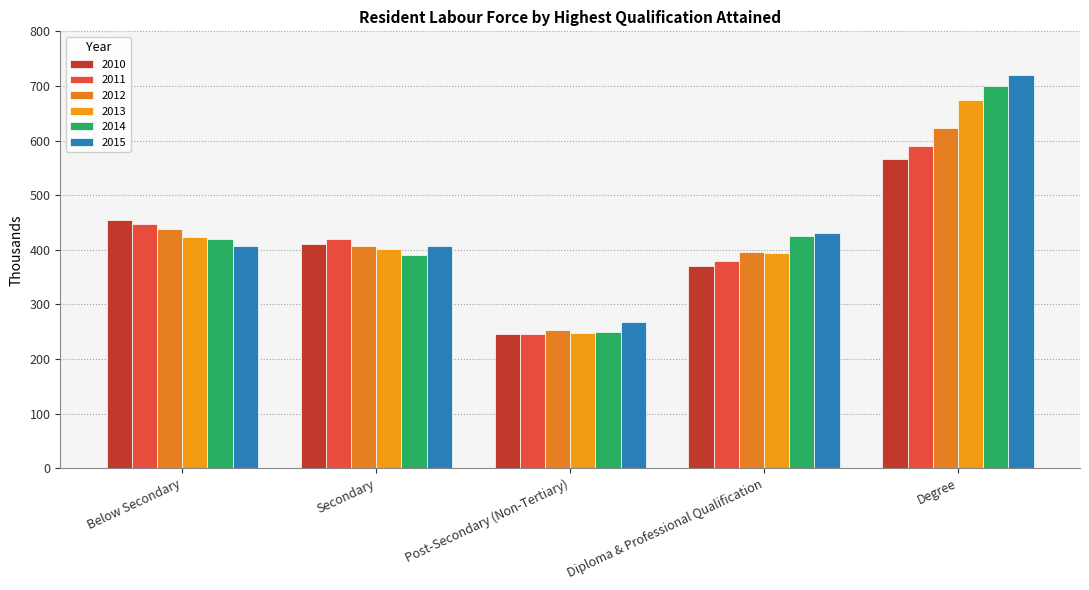

What position from the left is Secondary?

2